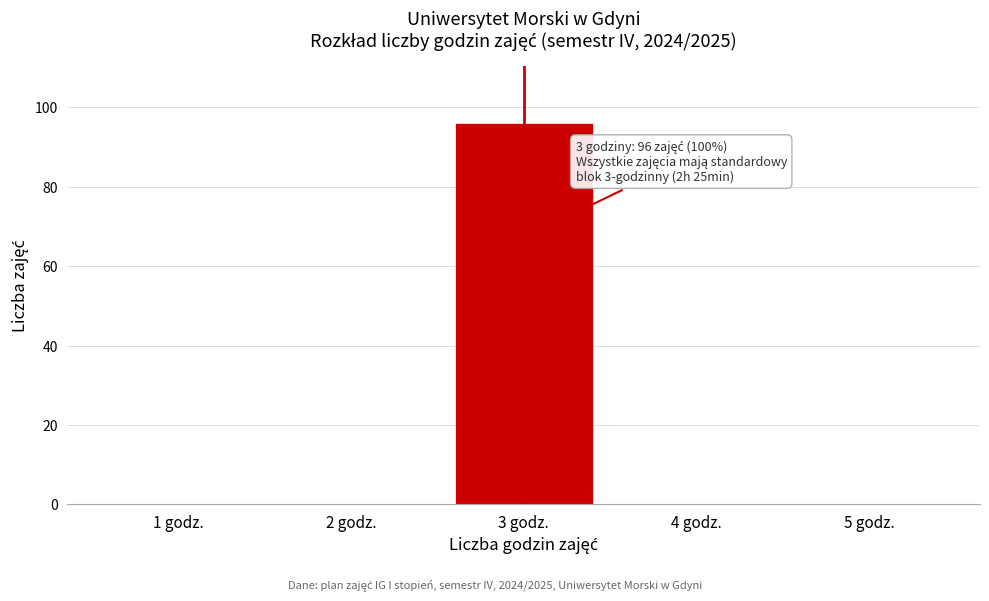

Which range on the x-axis has the tallest bar?

2.5 to 3.5